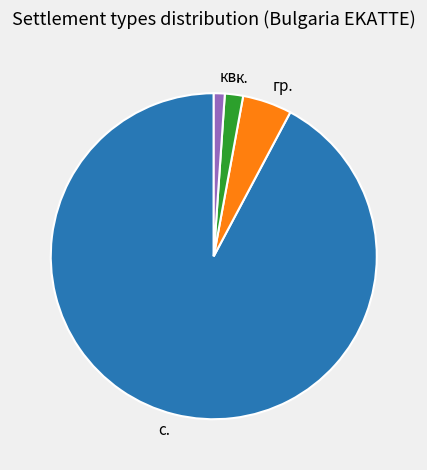

Is the sum of с. and кв. greater than half?

Yes